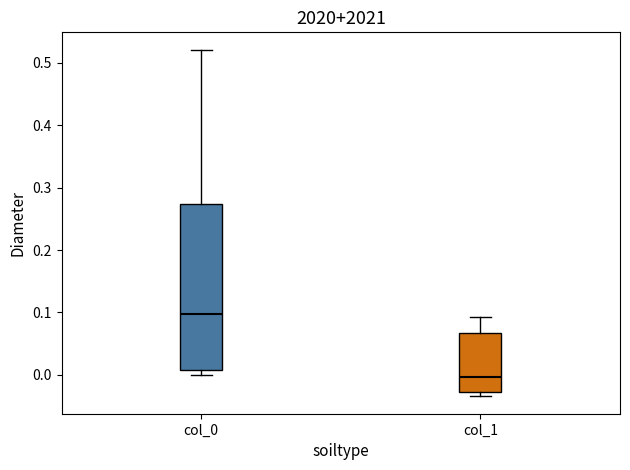

Which box's median line is the lowest?

col_1